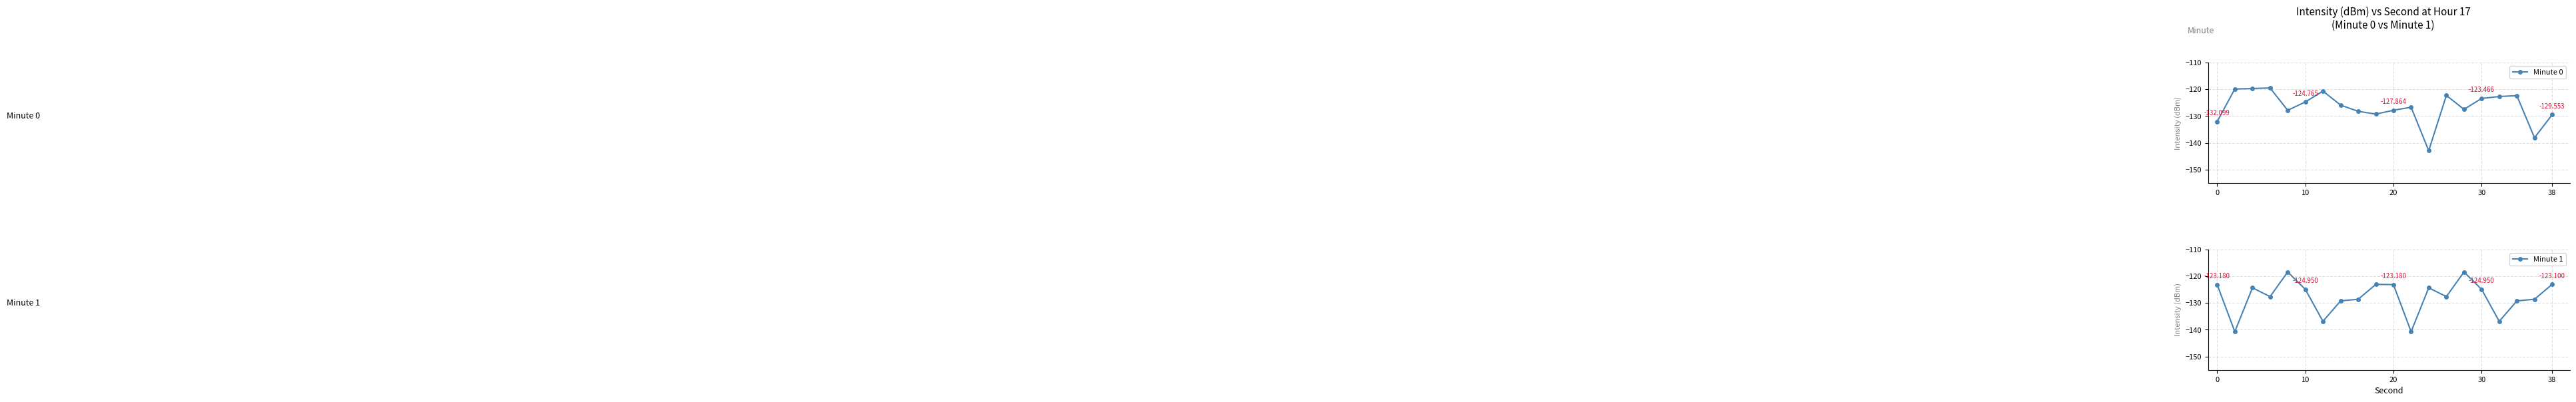

List the series in order of their peak value, lowest first.

Minute 0, Minute 1